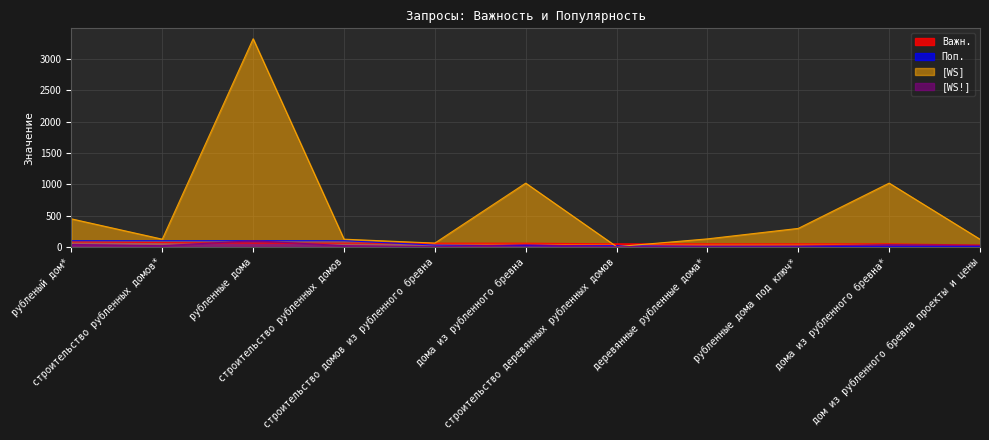

Is it true that Важн. equals 74 at деревянные рубленные дома*?

False